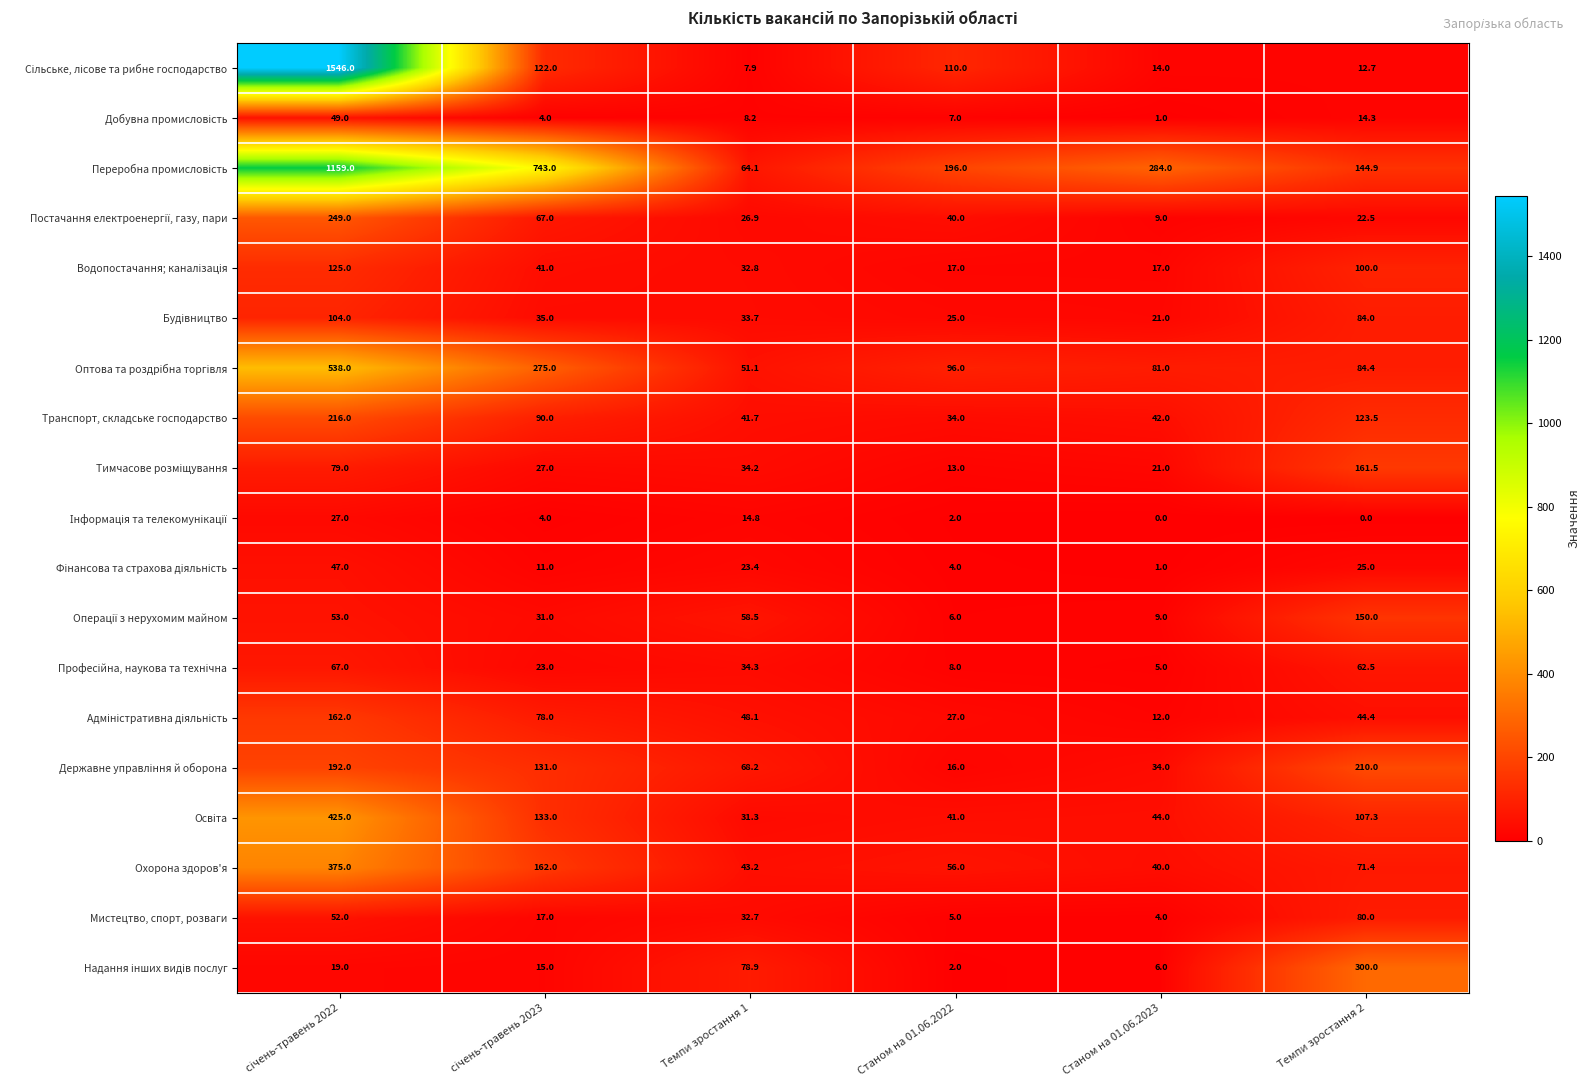

The Транспорт, складське господарство series shows 52.6 at Станом на 01.06.2022. True or false?

False